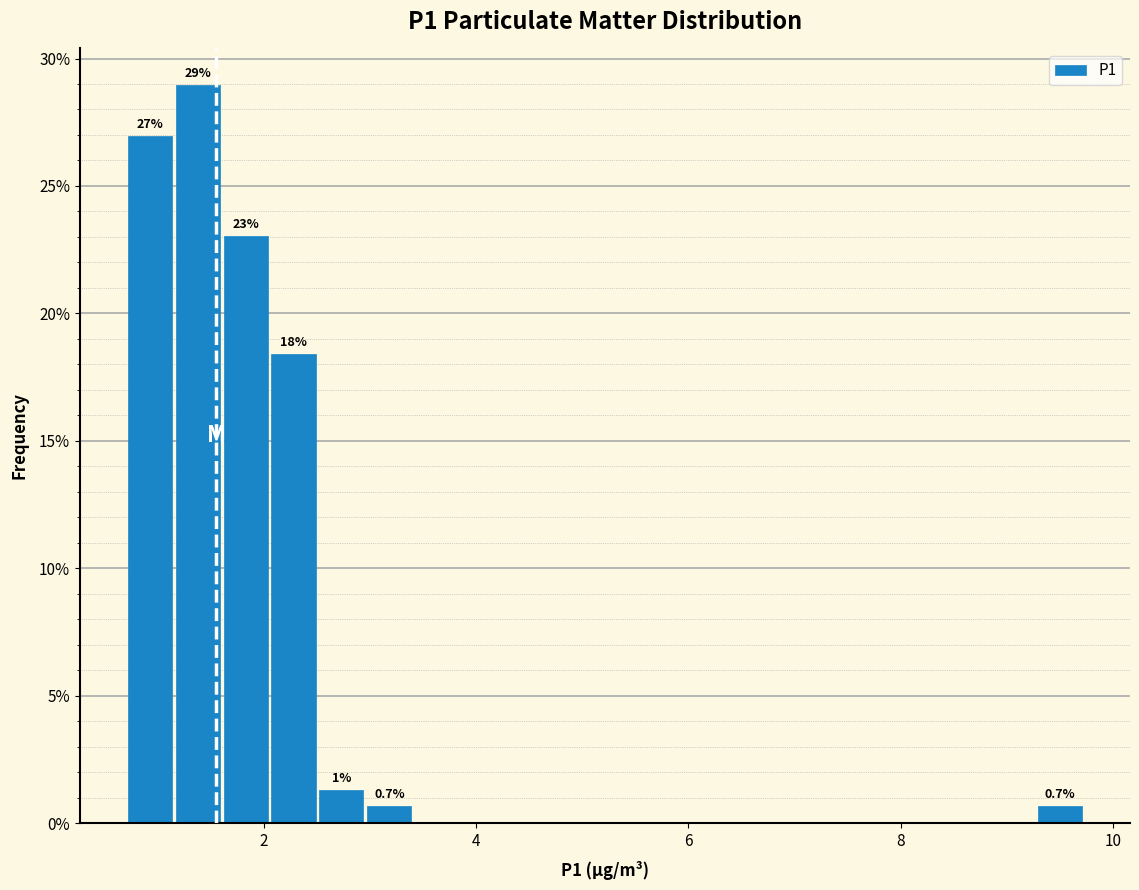

Read against the x-axis, roughly where is the centre of the tallest bar?

1.4